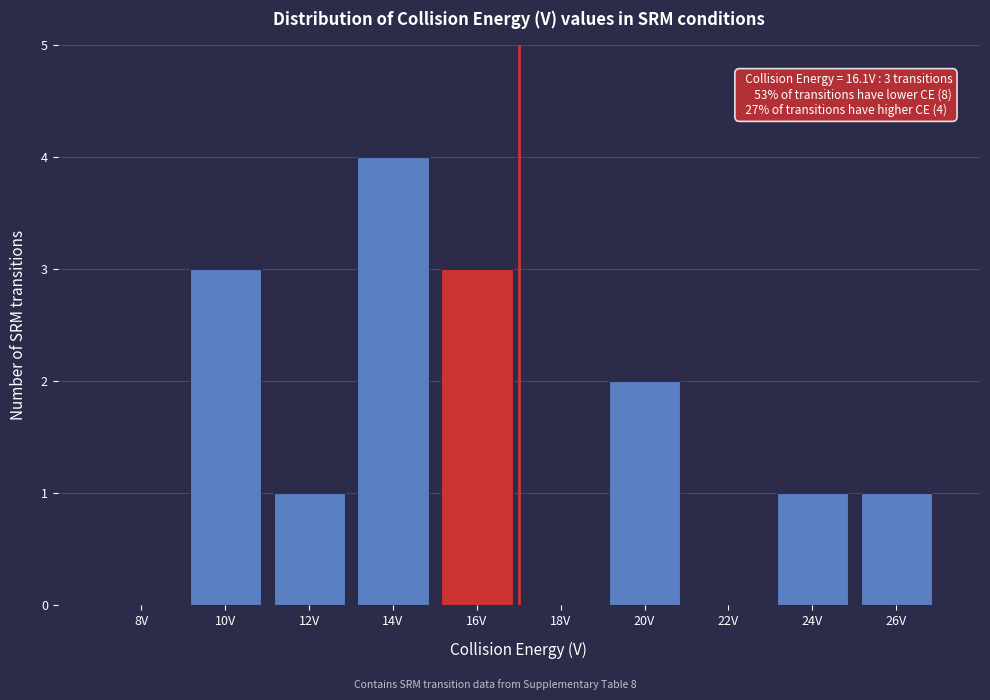

Reading left to right, transcribe all the data shown in this chart.

8V=0	10V=3	12V=1	14V=4	16V=3	18V=0	20V=2	22V=0	24V=1	26V=1